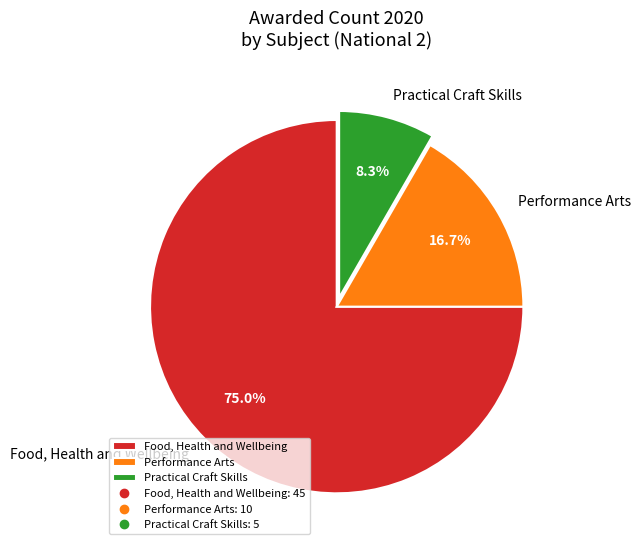

The Food, Health and Wellbeing slice represents 75% of the pie. True or false?

True